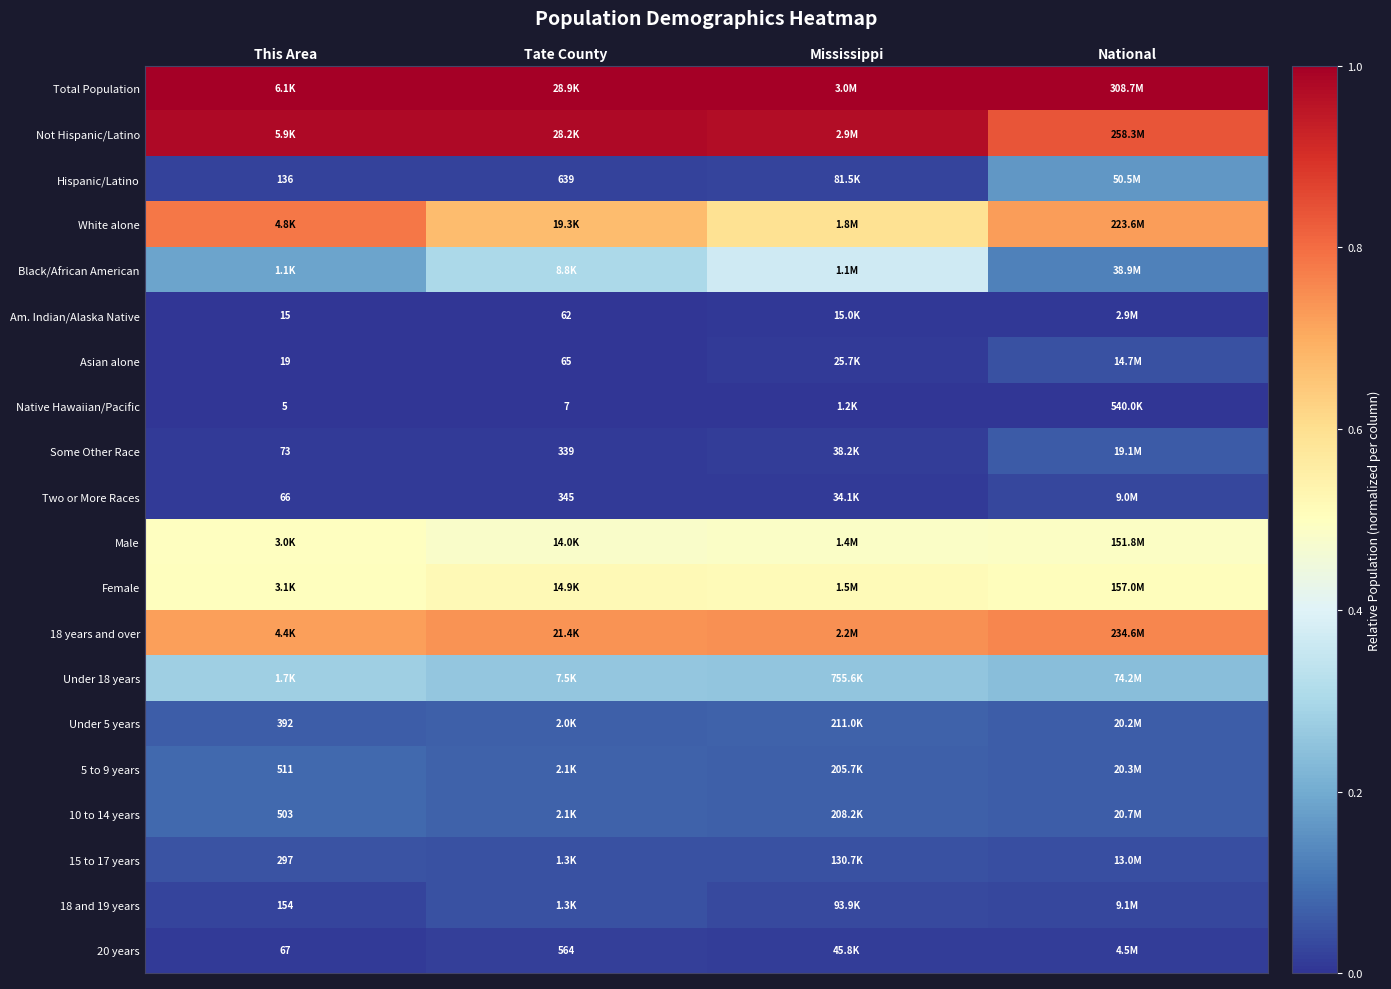

How many categories are shown in the chart?

4